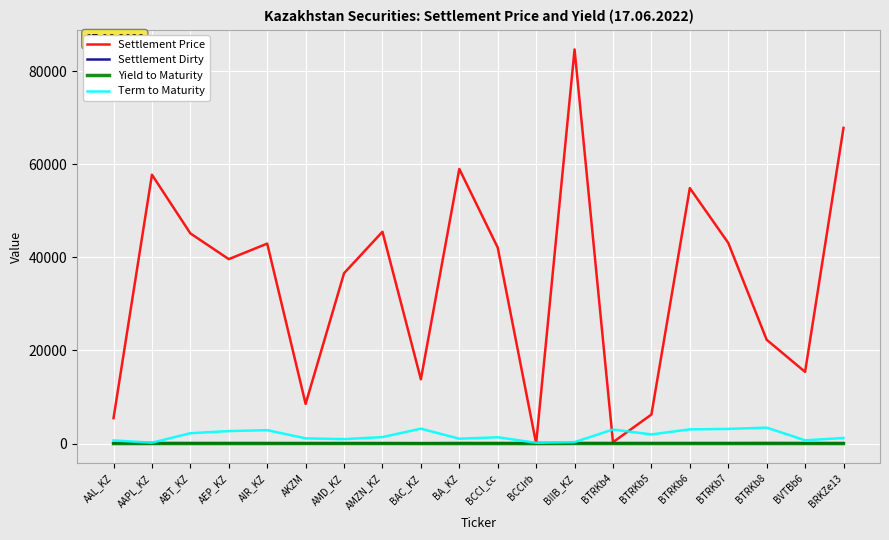

After their last crossing, which series has the higher values: Term to Maturity or Settlement Price?

Settlement Price